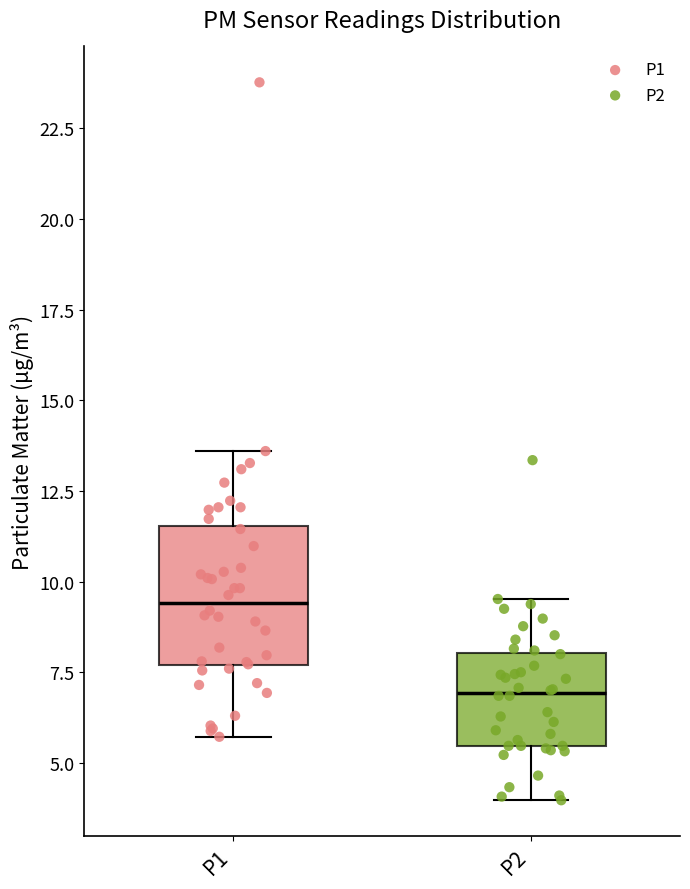

Which box has the lowest median line?

P2